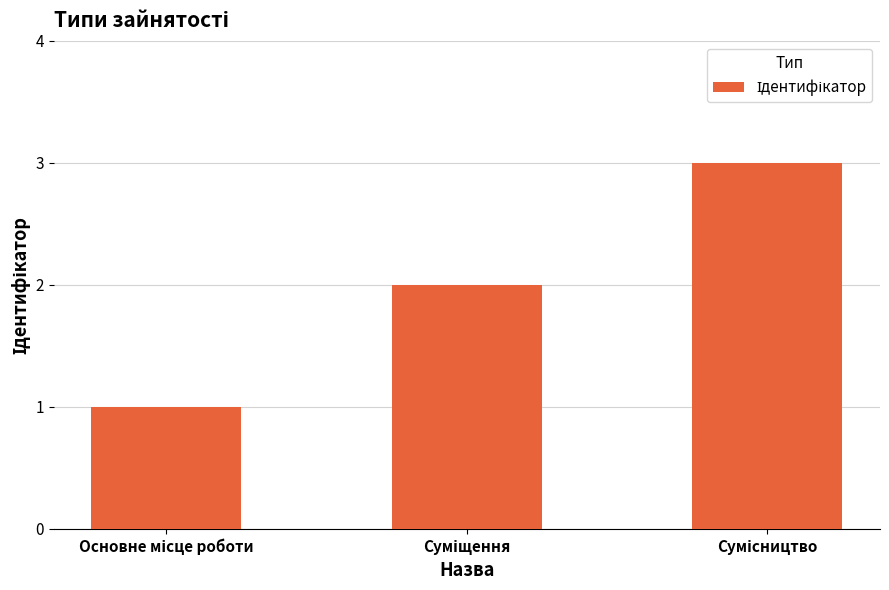

What is the sum of all values?

6